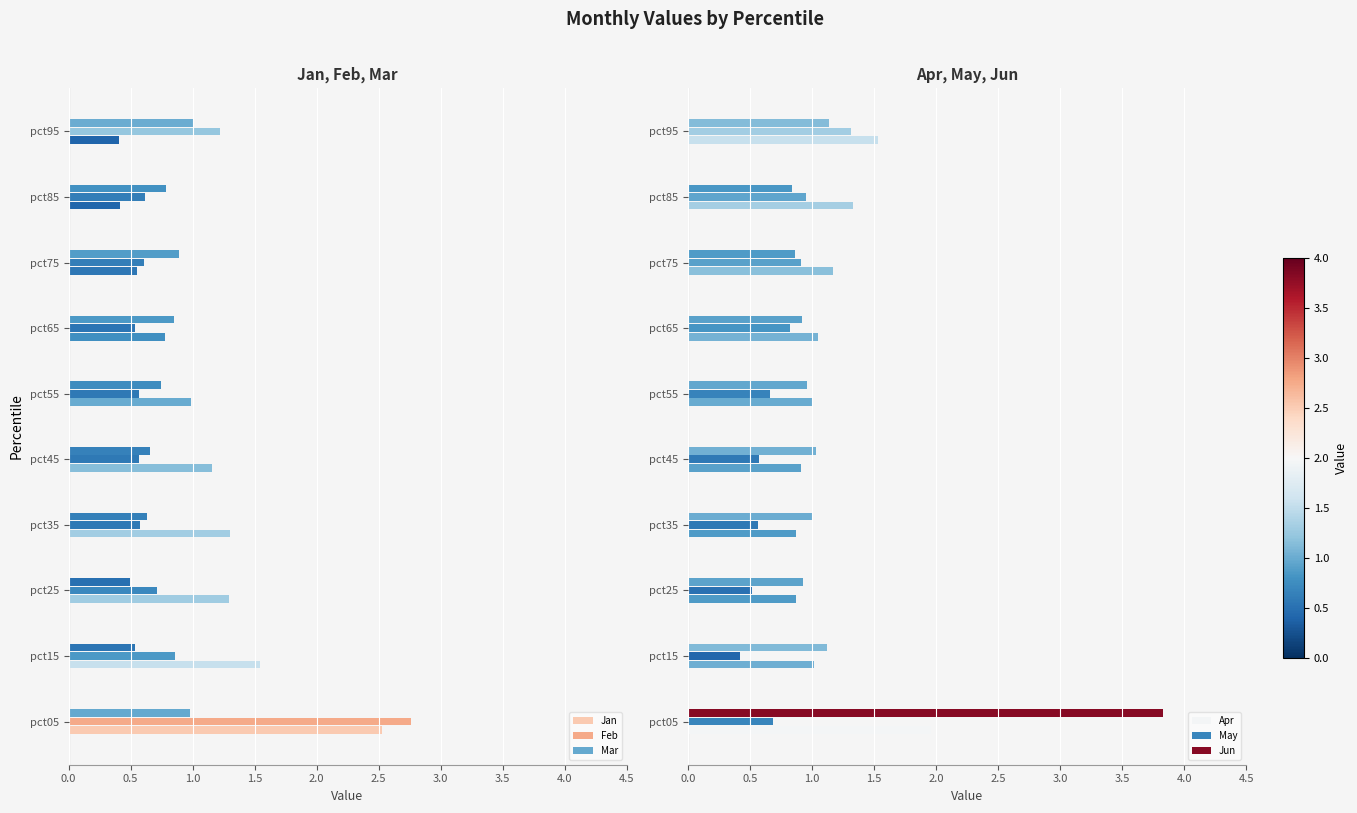

Reading right to left, transcribe all the data shown in this chart.

Jan: 0.4	0.4	0.5	0.8	1.0	1.2	1.3	1.3	1.5	2.5
Feb: 1.2	0.6	0.6	0.5	0.6	0.6	0.6	0.7	0.9	2.8
Mar: 1.0	0.8	0.9	0.9	0.7	0.7	0.6	0.5	0.5	1.0
Apr: 1.5	1.3	1.2	1.0	1.0	0.9	0.9	0.9	1.0	2.0
May: 1.3	1.0	0.9	0.8	0.7	0.6	0.6	0.5	0.4	0.7
Jun: 1.1	0.8	0.9	0.9	1.0	1.0	1.0	0.9	1.1	3.8